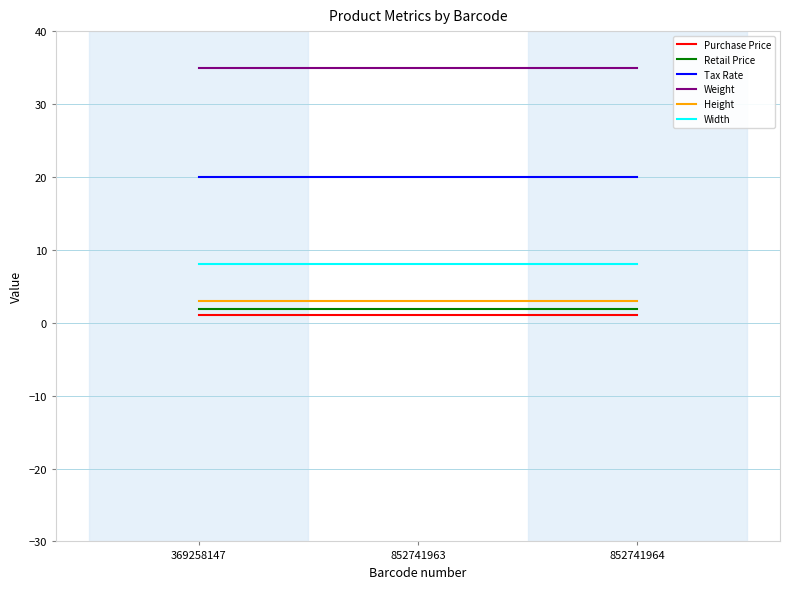

Reading left to right, what are all the values shown in this chart?

Purchase Price: 1.0	1.0	1.0
Retail Price: 1.9	1.9	1.9
Tax Rate: 20.0	20.0	20.0
Weight: 35.0	35.0	35.0
Height: 3.0	3.0	3.0
Width: 8.0	8.0	8.0